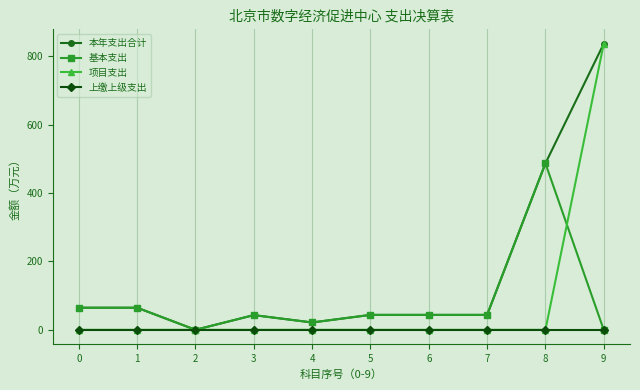

Which series has the largest total across all categories?

本年支出合计